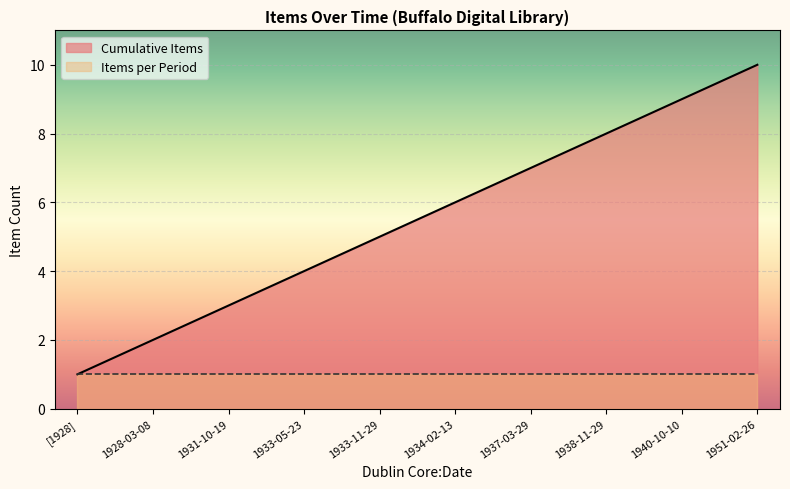

The value of Items per Period at 1931-10-19 is 0. True or false?

False